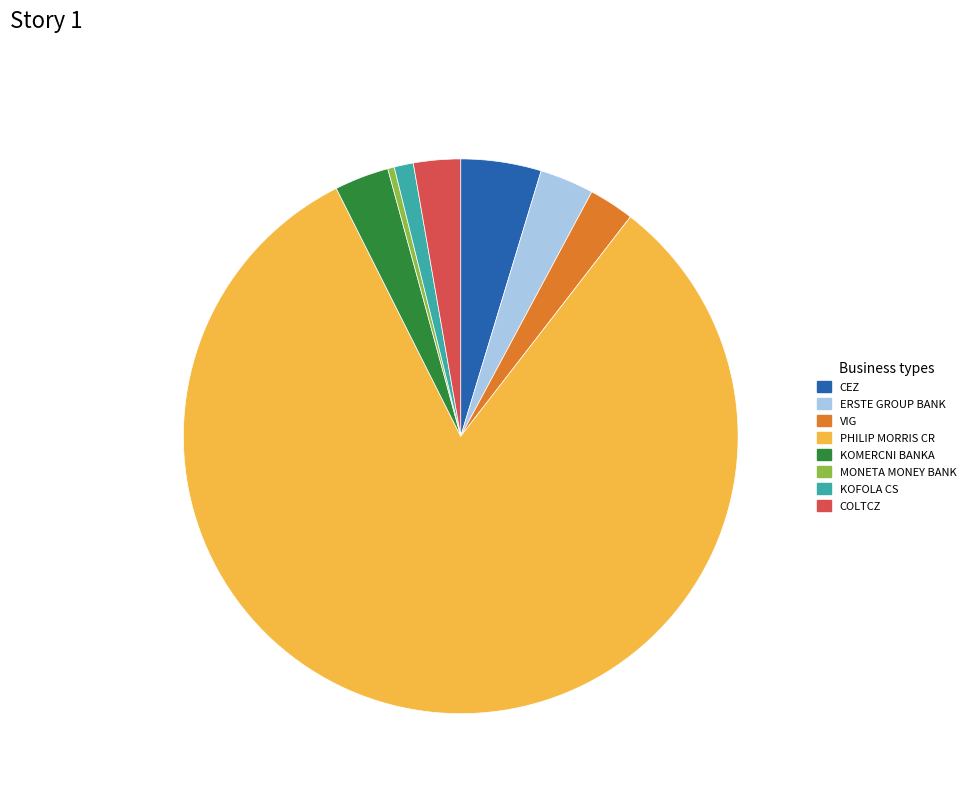

Combined, do PHILIP MORRIS CR and VIG account for over 50%?

Yes